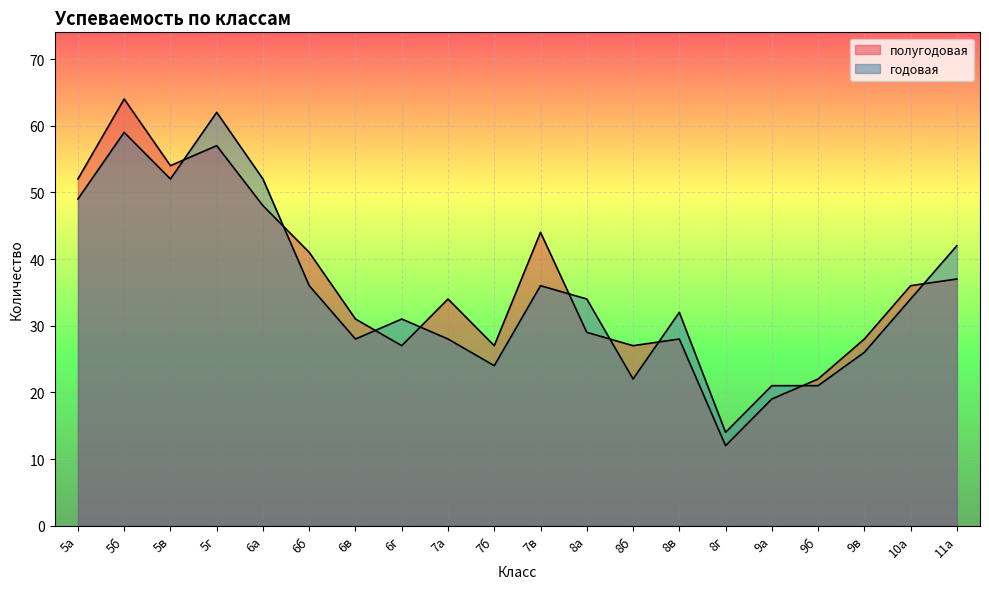

What is the spread (max minus min) of values at 9б?

1